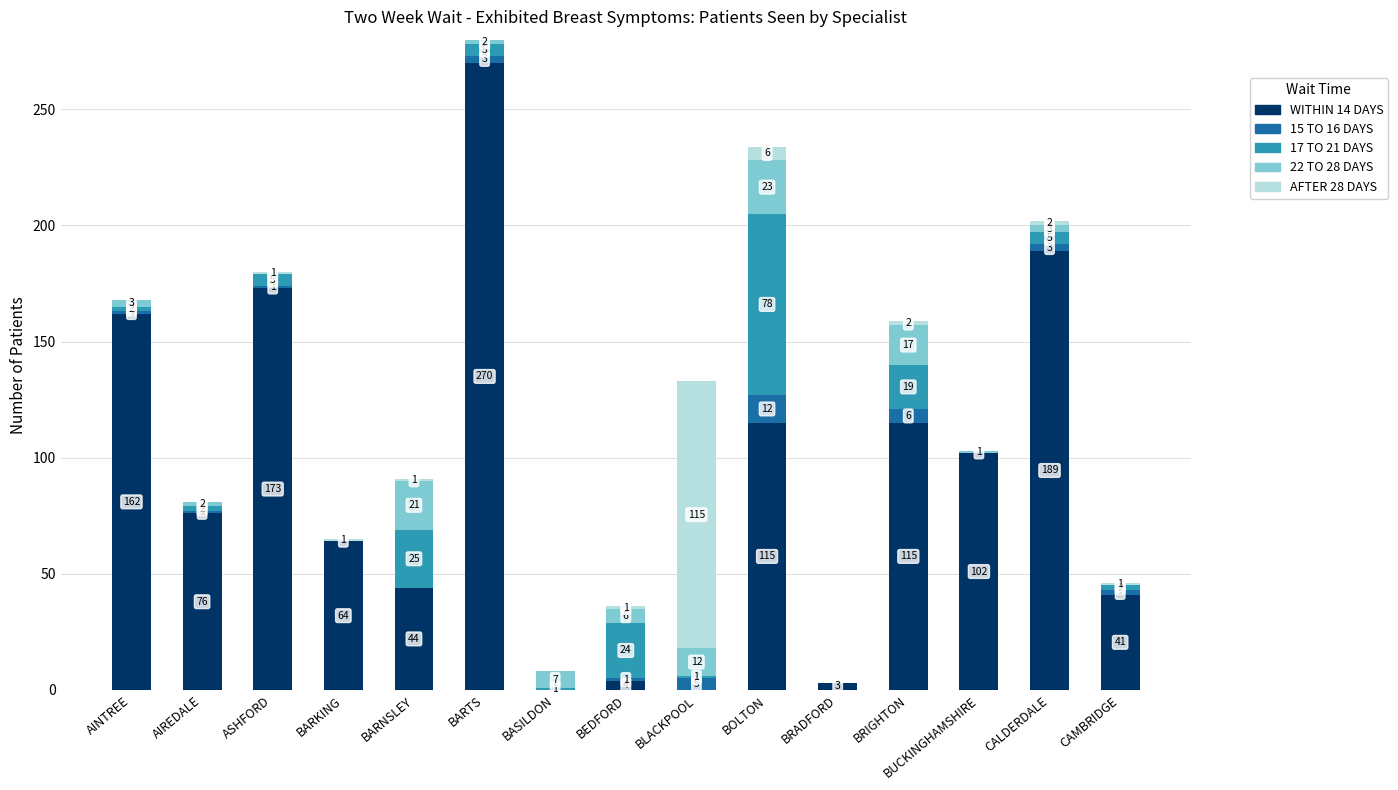

At which category is the sum across all series the highest?

BARTS